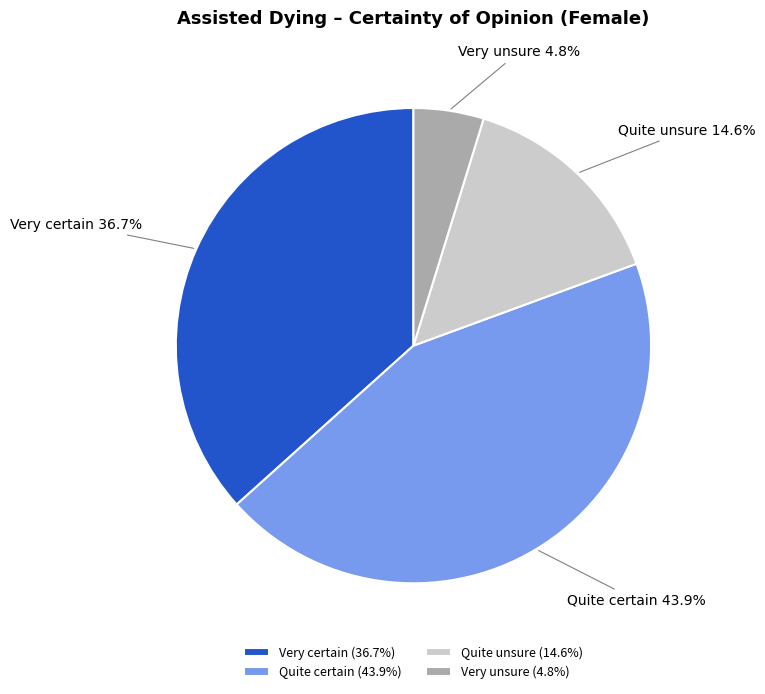

What is the largest slice in the pie chart?

Quite certain